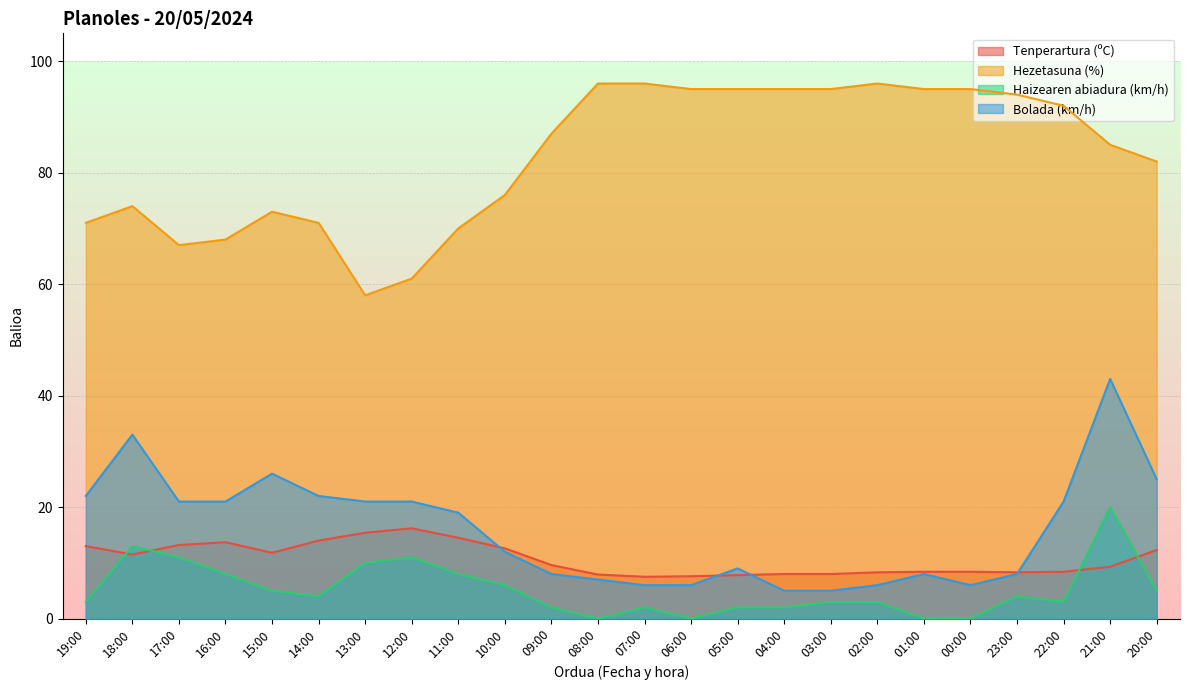

Between 06:00 and 03:00, which series saw the biggest shift?

Haizearen abiadura (km/h)